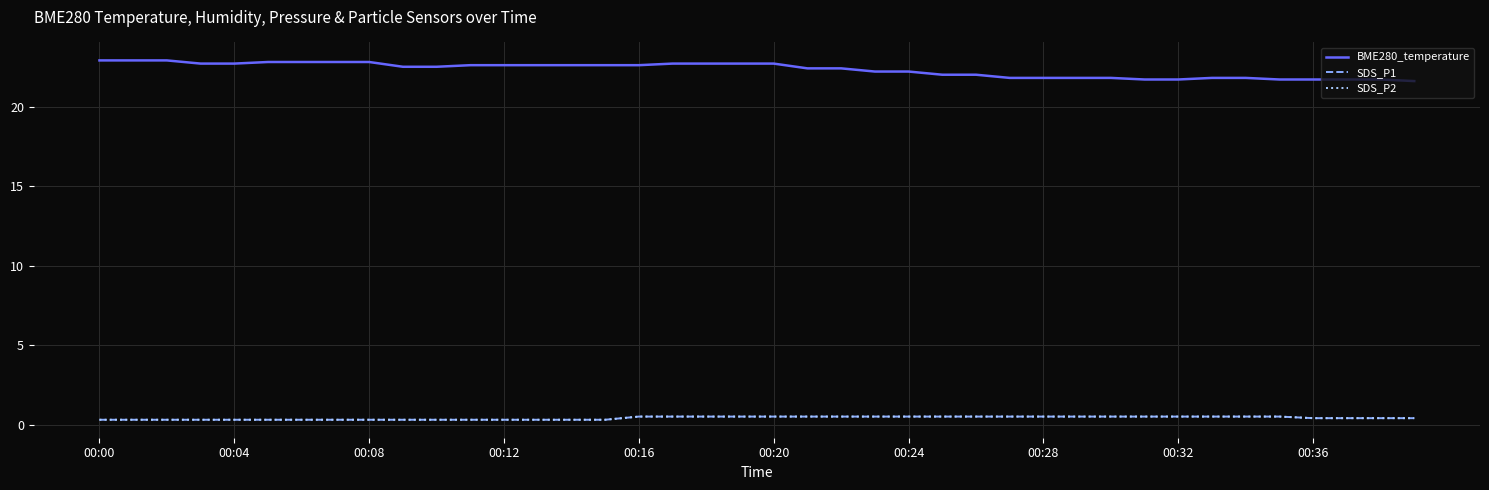

Is this an area chart (filled region under the line)?

No